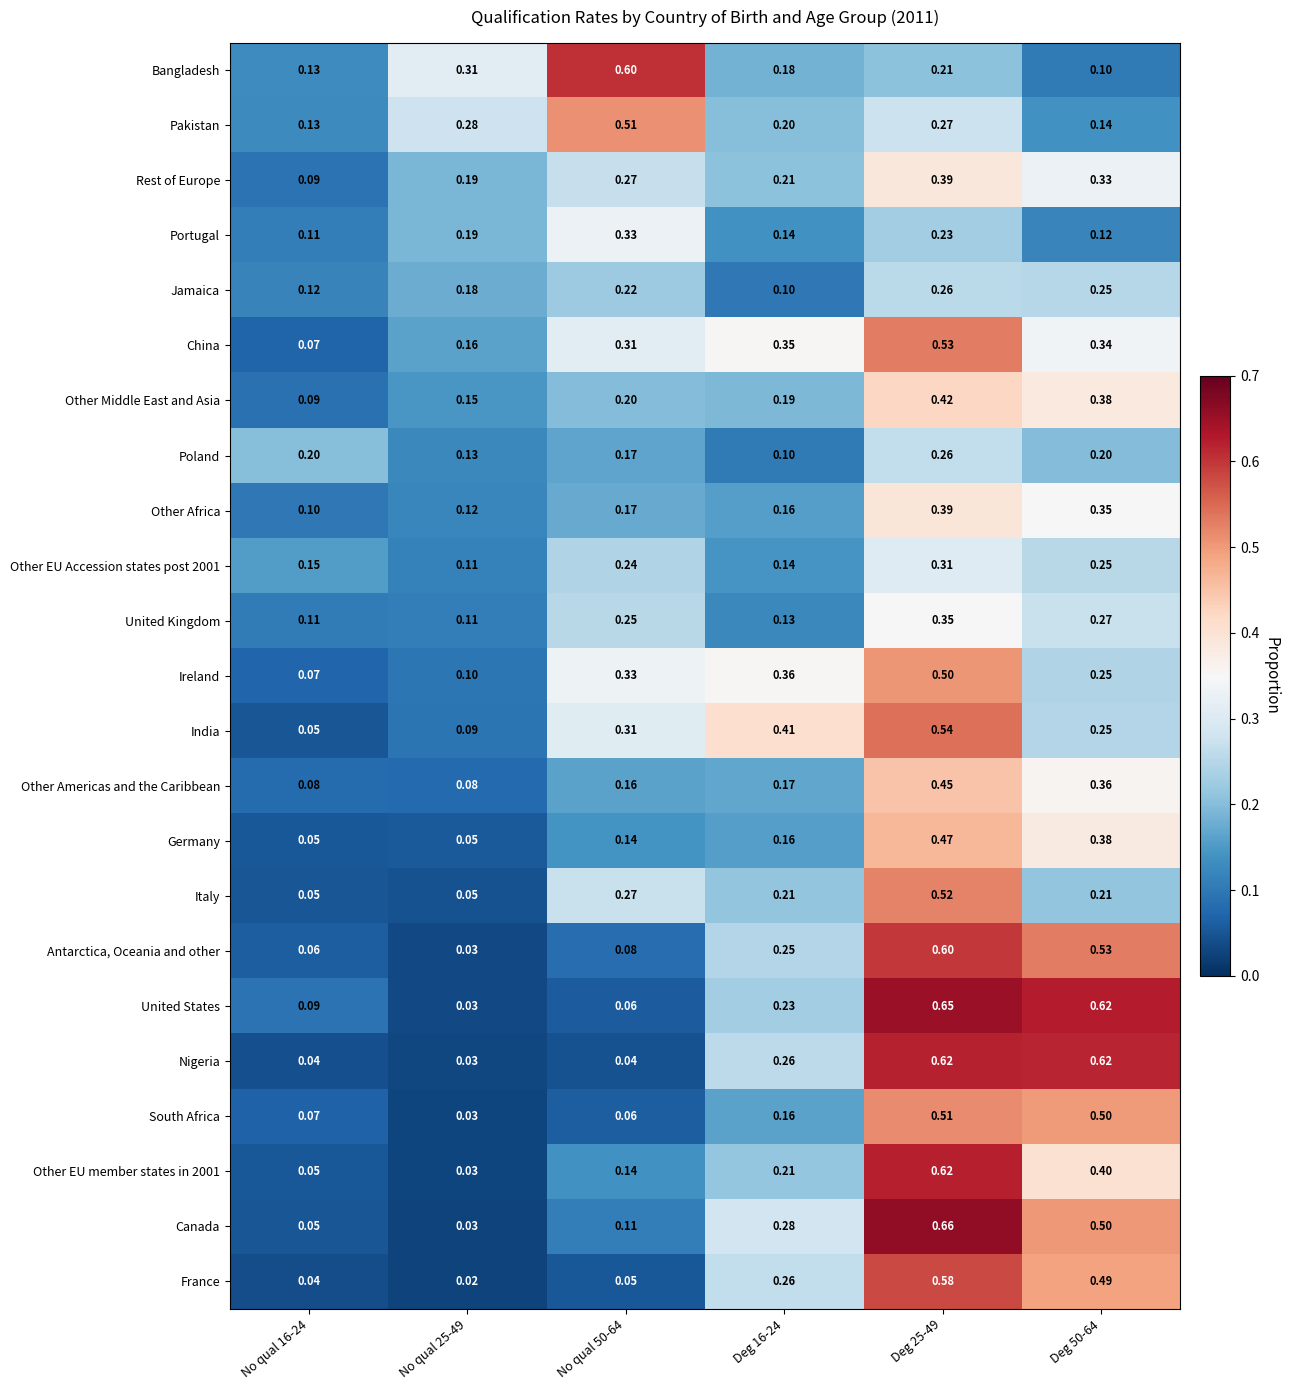

Which series has the largest total across all categories?

China